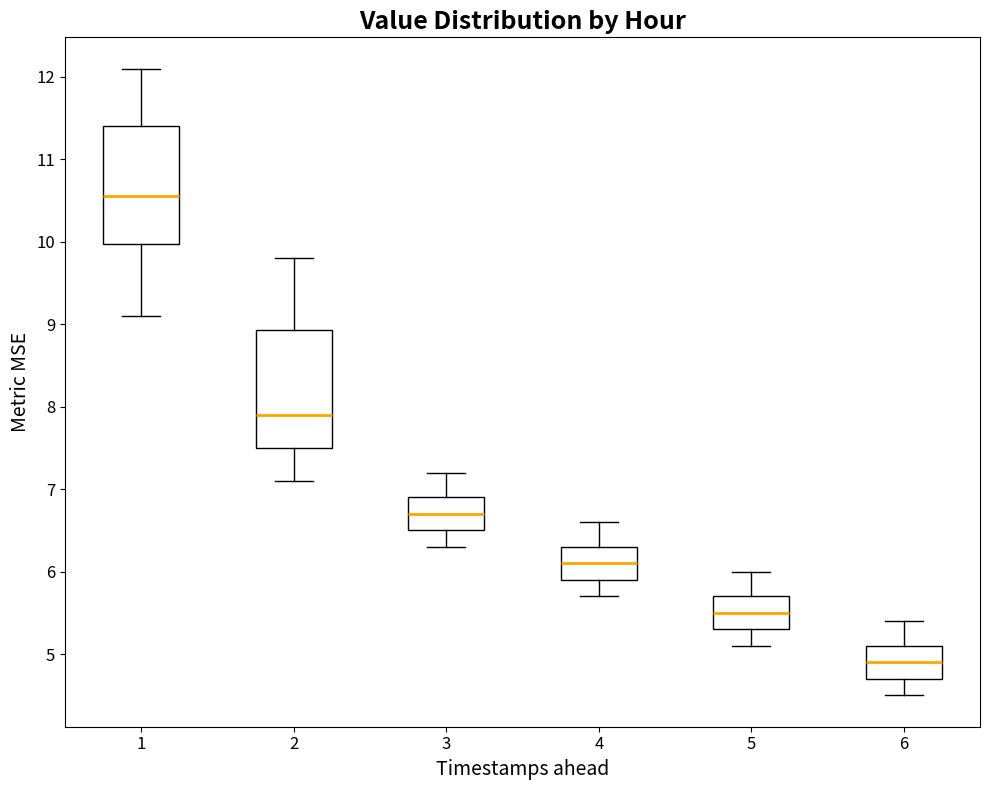

Reading left to right, transcribe this box plot: for each box, give where its median line is, the range the box spans, and where its two whiskers end, as read against the y-axis. The values are not printed on the chart, so give them approximately, as read against the axis.

1: median 10.6, box 10.0 to 11.4, whiskers 9.1 to 12.1
2: median 7.9, box 7.5 to 8.9, whiskers 7.1 to 9.8
3: median 6.7, box 6.5 to 6.9, whiskers 6.3 to 7.2
4: median 6.1, box 5.9 to 6.3, whiskers 5.7 to 6.6
5: median 5.5, box 5.3 to 5.7, whiskers 5.1 to 6.0
6: median 4.9, box 4.7 to 5.1, whiskers 4.5 to 5.4